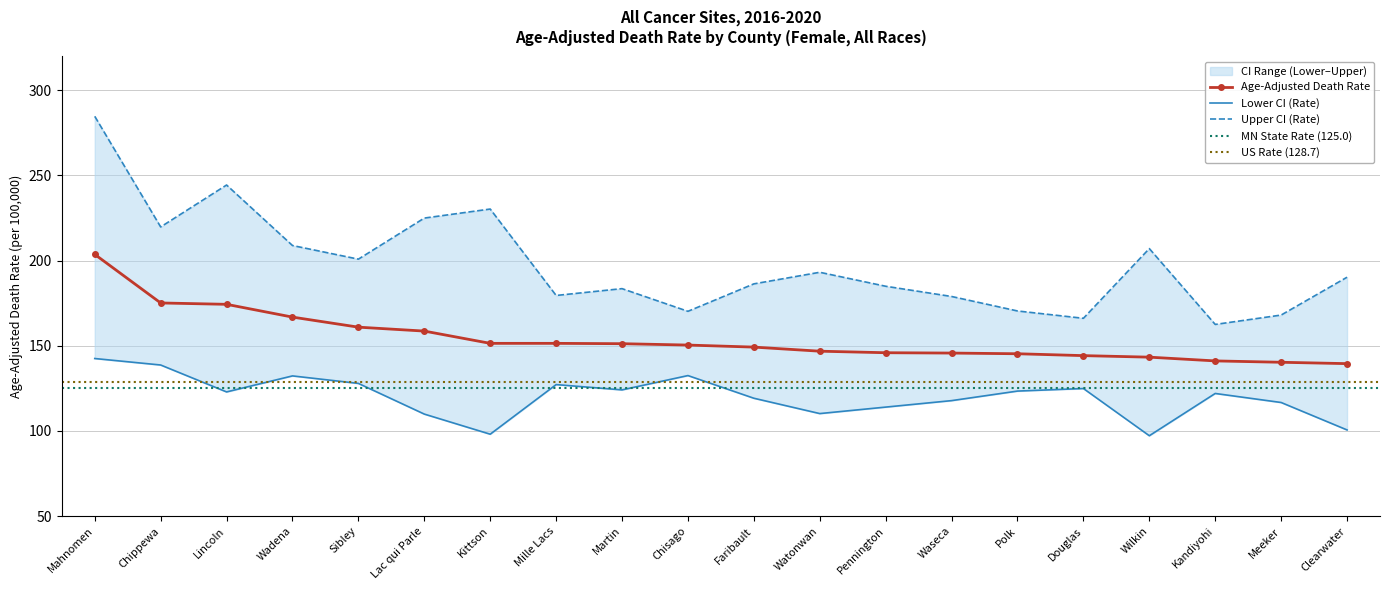

How many data points in Age-Adjusted Death Rate are less than 150?

10